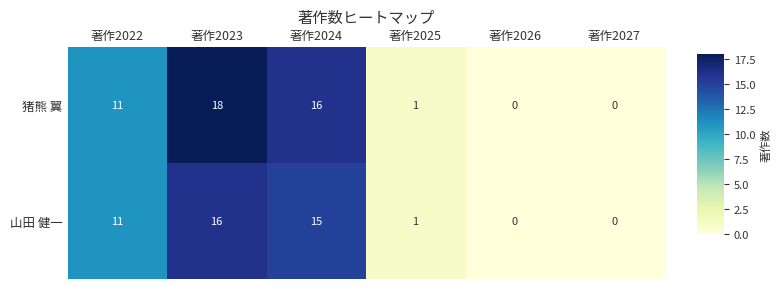

Reading left to right, list all the values displayed in this chart.

猪熊 翼: 11	18	16	1	0	0
山田 健一: 11	16	15	1	0	0